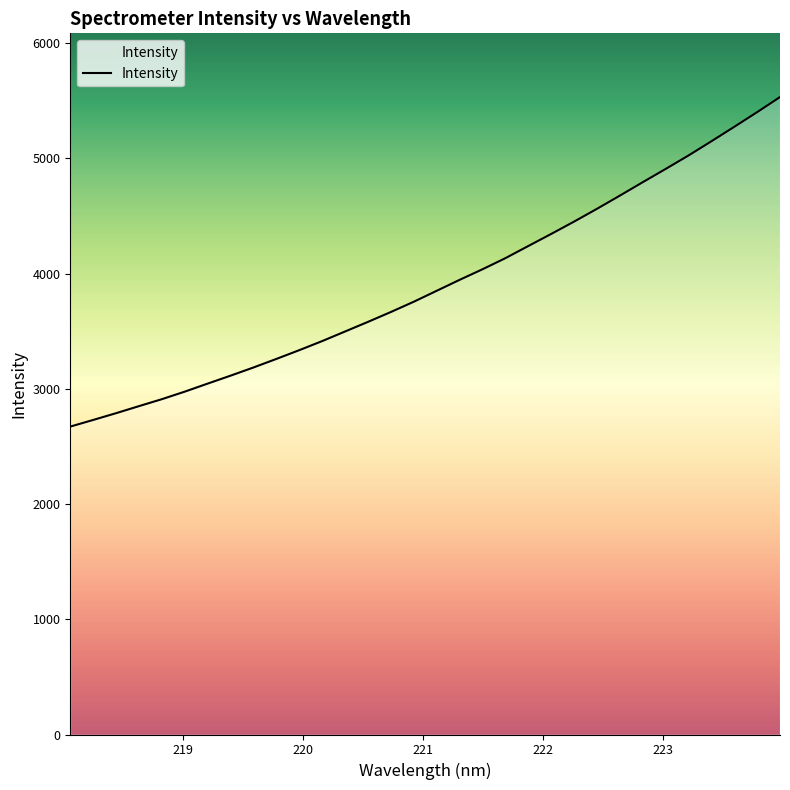

What is the minimum value shown in the chart?

2671.7